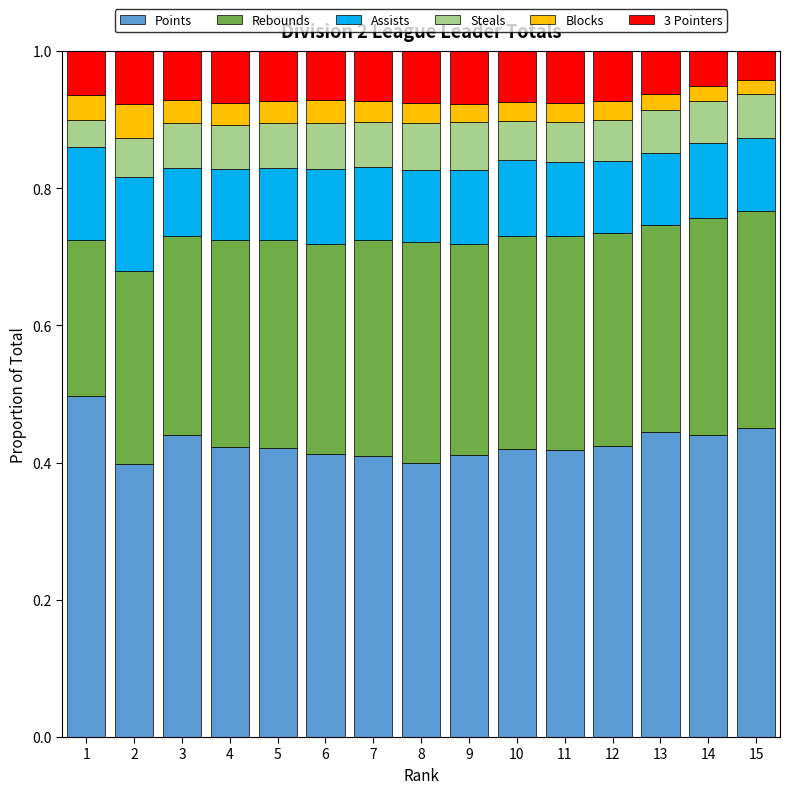

What is the highest value of the Points series?

0.5